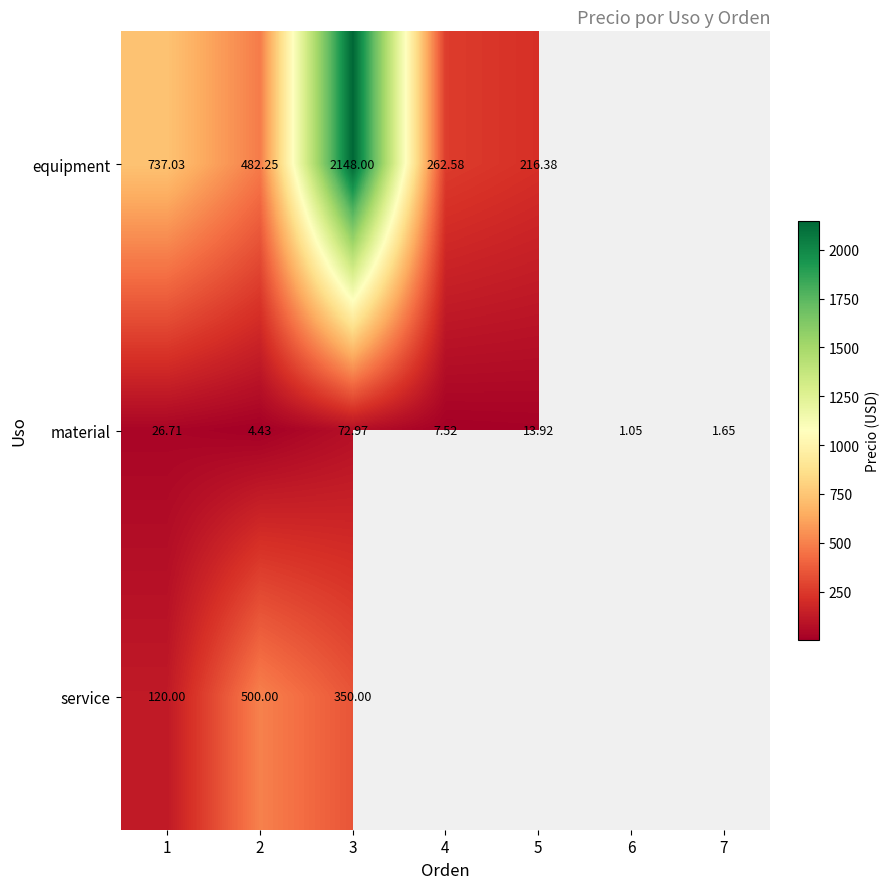

At how many categories does at least one series exceed 1100?

1